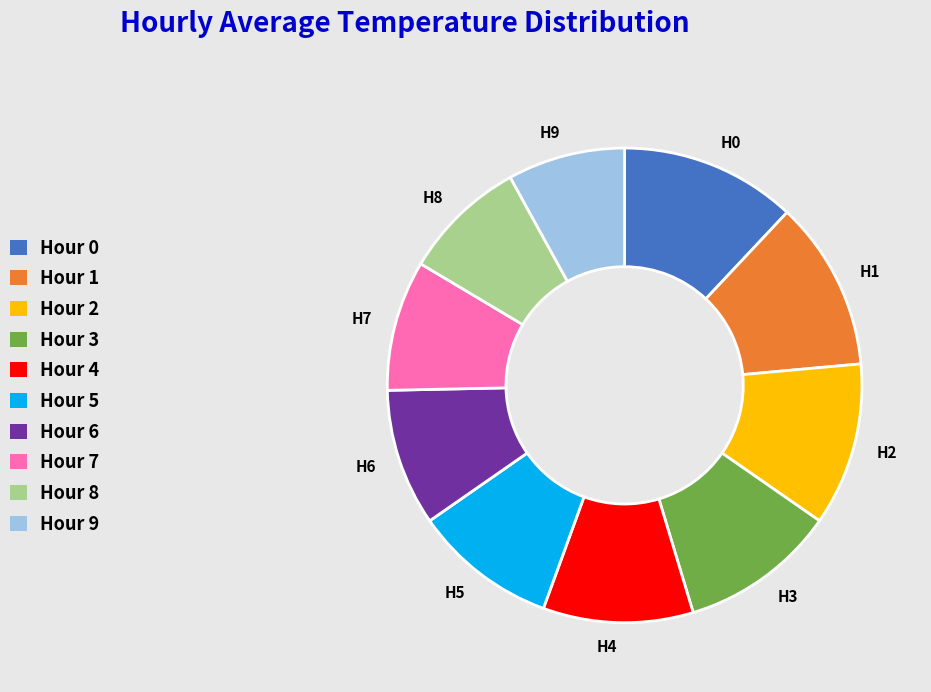

Approximately how many times larger is the value at H3 compared to H0?

0.9